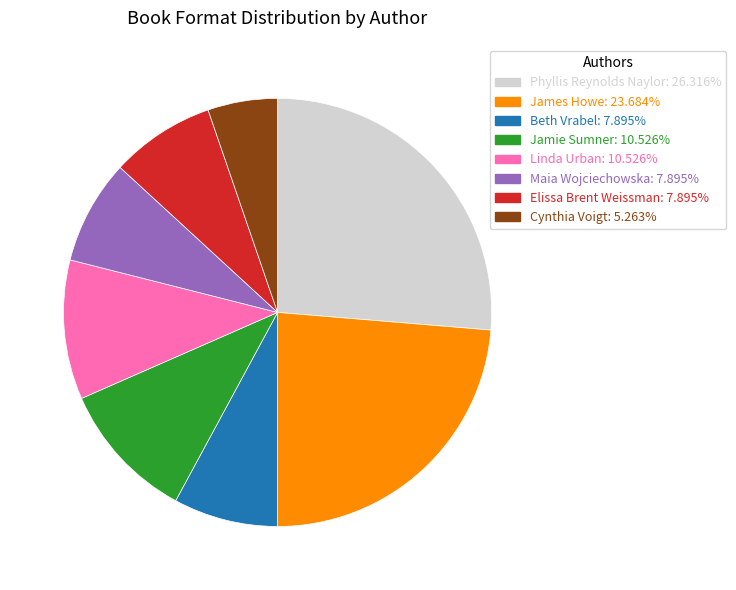

How many segments does this pie chart have?

8